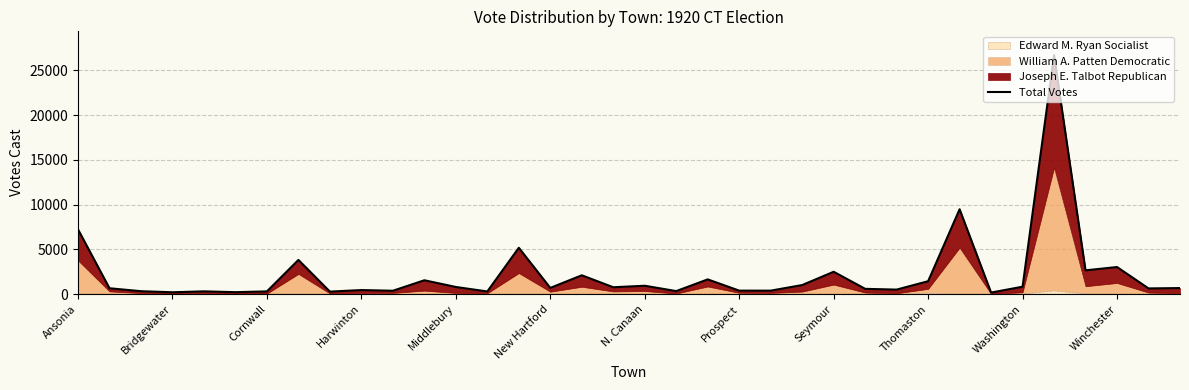

At which category does the chart reach its peak across all series?

31